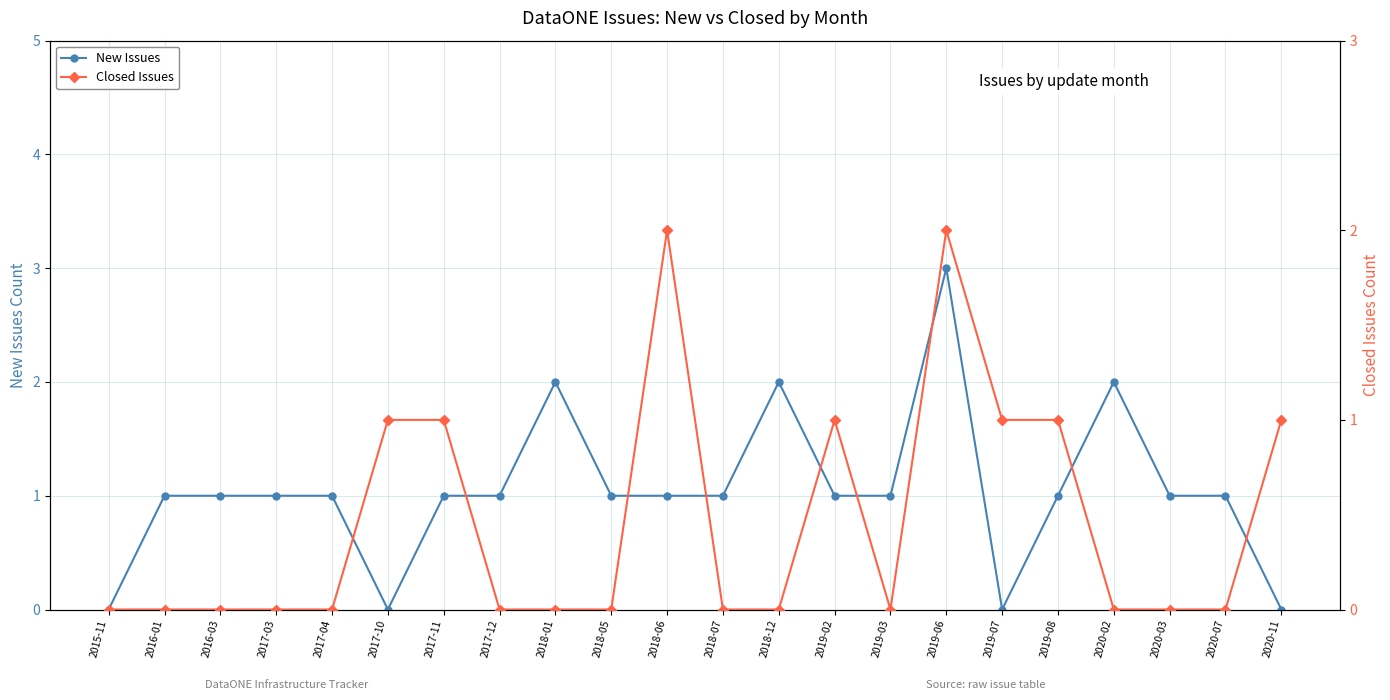

How many lines are shown in the chart?

2